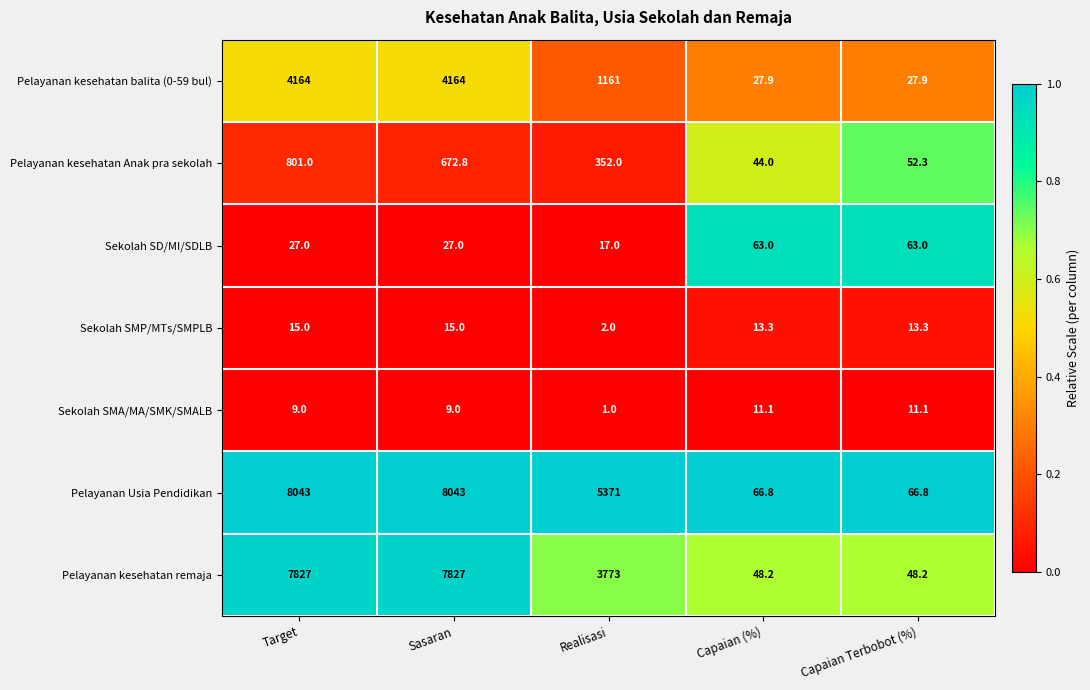

What is the difference between the Pelayanan kesehatan remaja values at Realisasi and Sasaran?

4054.0